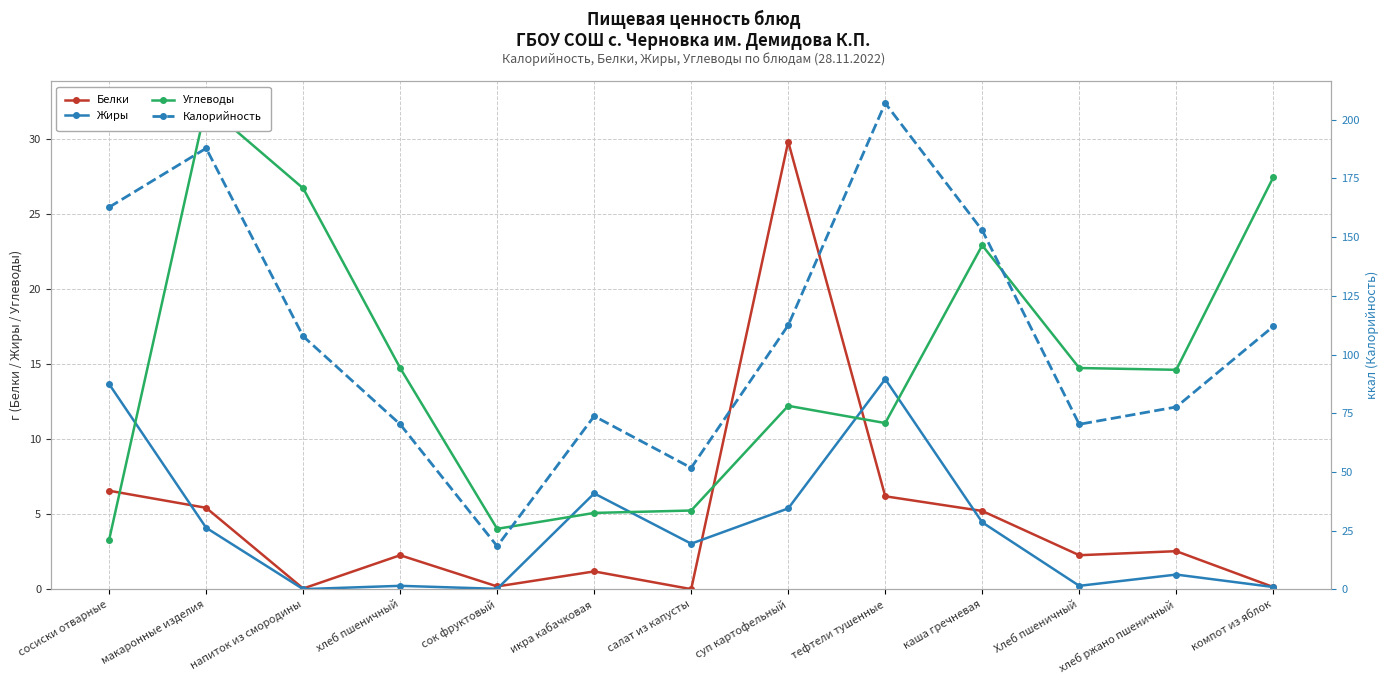

Which has a higher value, Хлеб пшеничный or хлеб ржано пшеничный?

хлеб ржано пшеничный